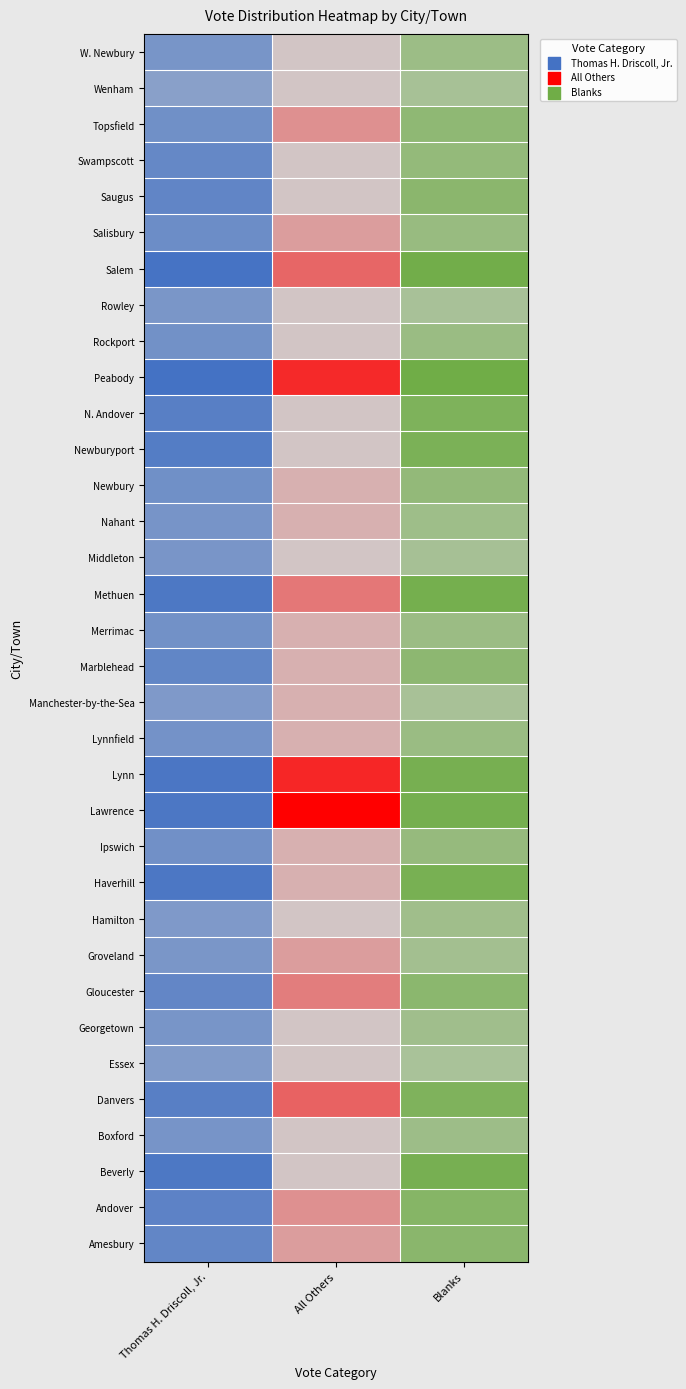

Where is Ipswich nearest to the value 132?

Beverly